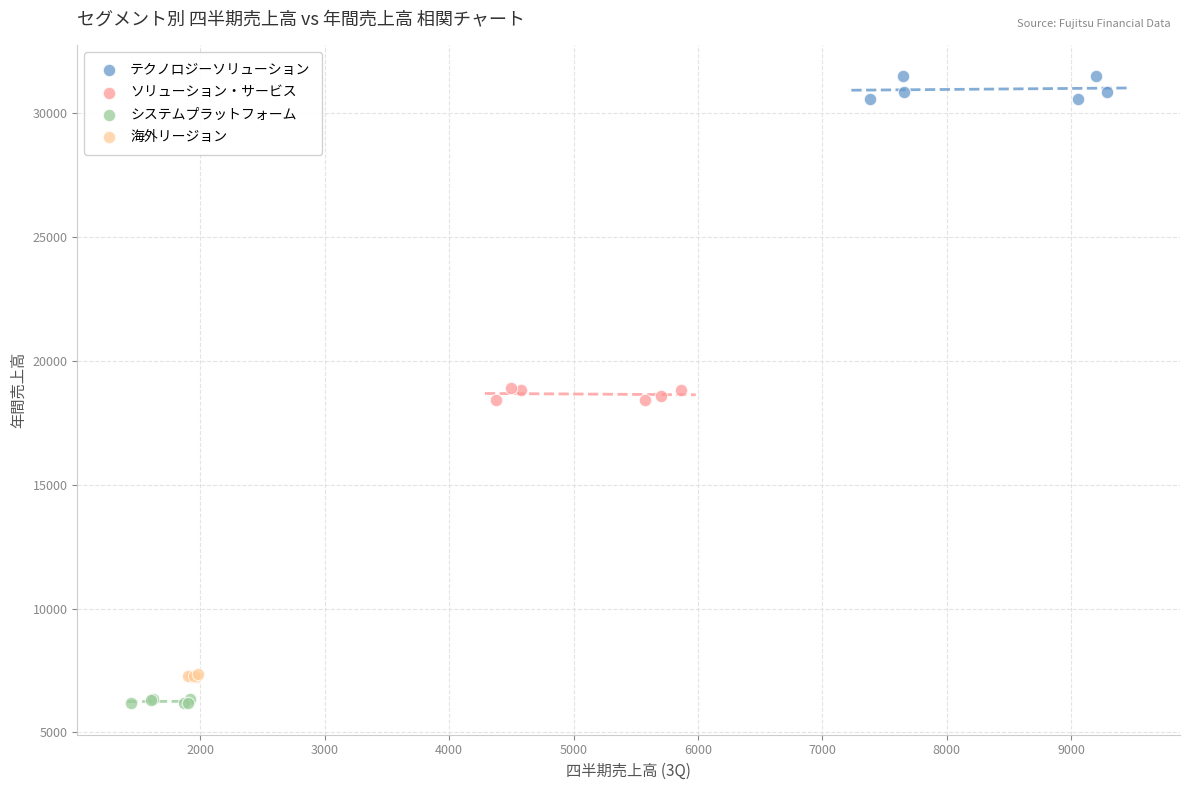

Which series has the widest spread of Y values?

テクノロジーソリューション